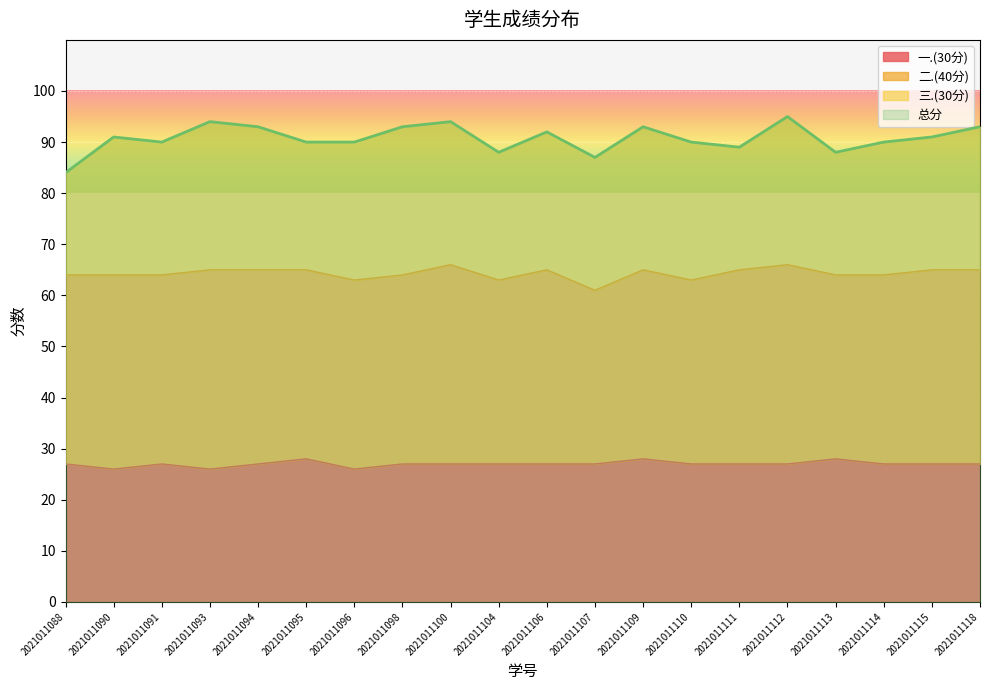

What is the difference between the maximum and minimum values in the 一.(30分) series?

2